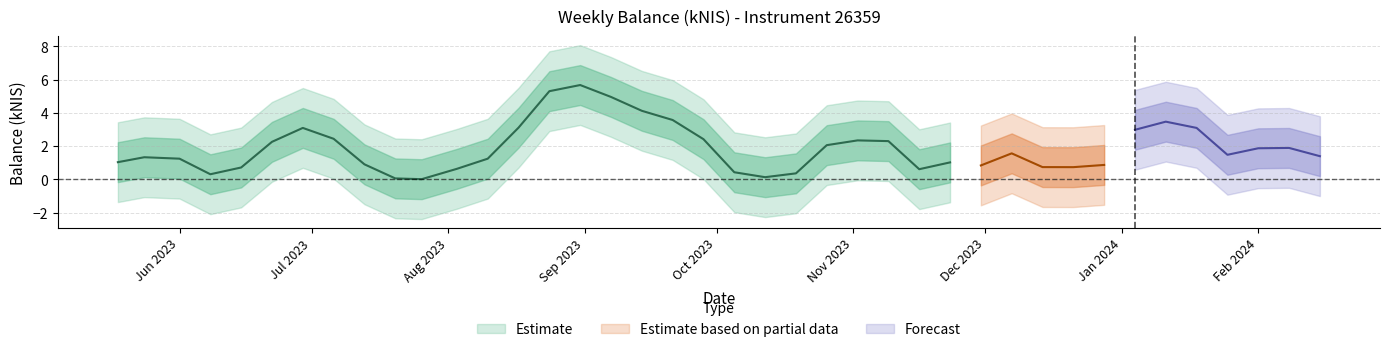

List the labels in order of value, largest first.

2023-08-31, 2024-01-11, 2023-09-21, 2023-08-24, 2023-11-02, 2023-06-29, 2023-09-14, 2023-09-07, 2023-05-24, 2024-02-08, 2024-01-04, 2023-07-06, 2023-11-30, 2023-12-14, 2023-06-22, 2023-08-10, 2023-08-17, 2024-02-15, 2024-02-01, 2024-01-18, 2024-01-25, 2023-09-28, 2023-11-09, 2023-06-01, 2023-10-26, 2023-11-16, 2023-10-19, 2023-05-18, 2023-07-13, 2023-06-15, 2023-07-20, 2023-11-23, 2023-08-03, 2023-12-07, 2023-06-08, 2023-07-26, 2023-10-05, 2023-10-12, 2023-12-21, 2023-12-28